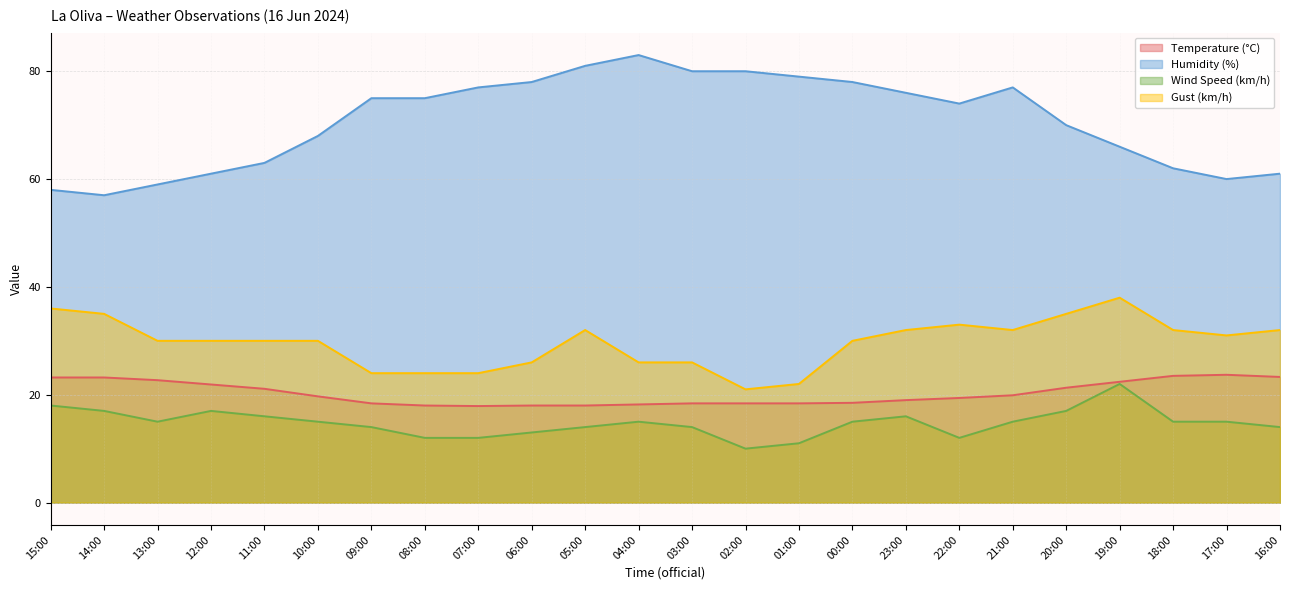

What is the difference between the Temperature (°C) values at 03:00 and 05:00?

0.4